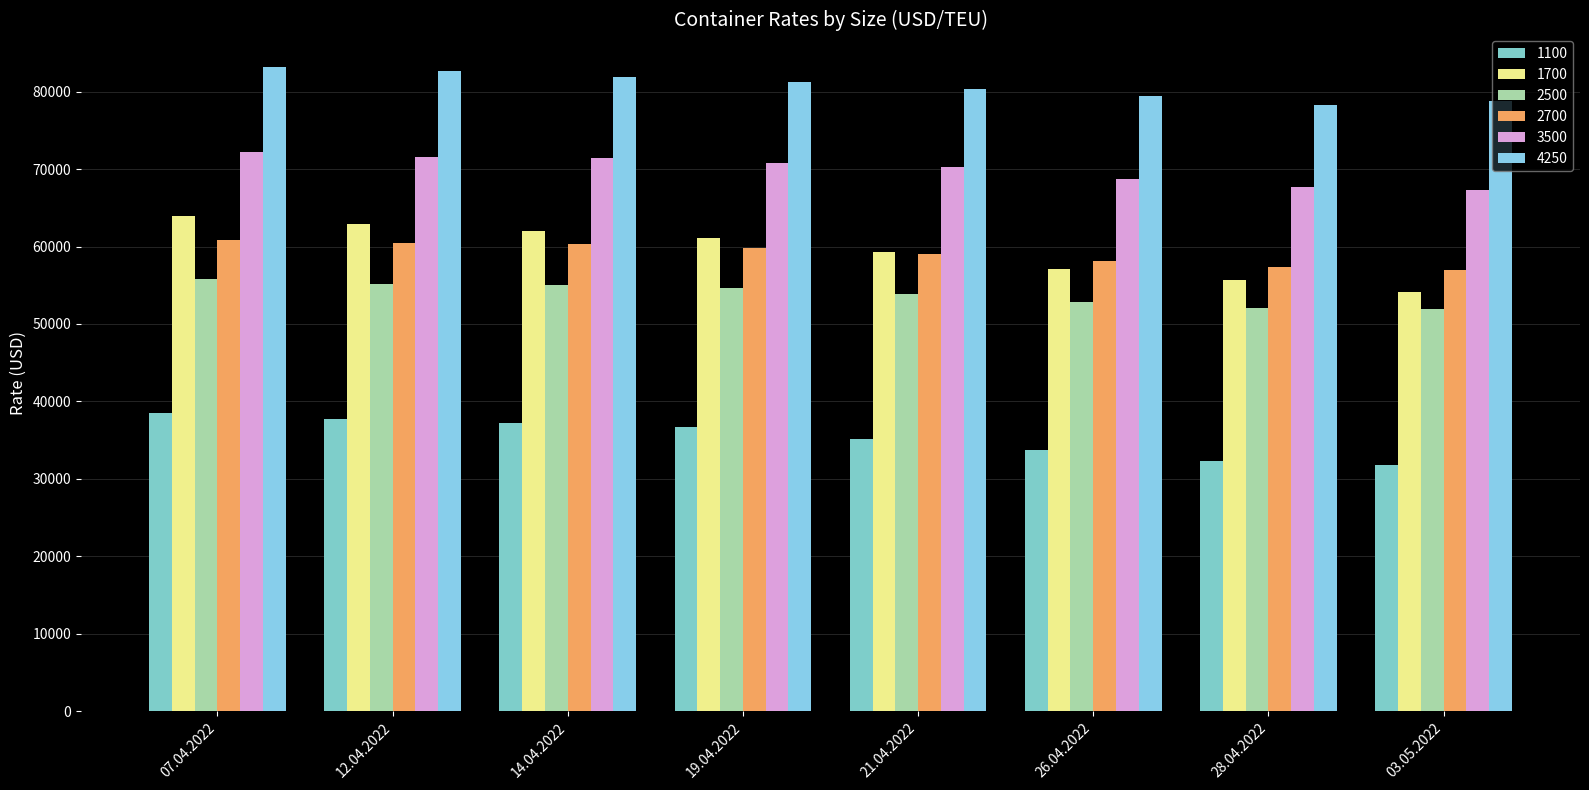

Where does the 1700 series first go above 61167?

07.04.2022